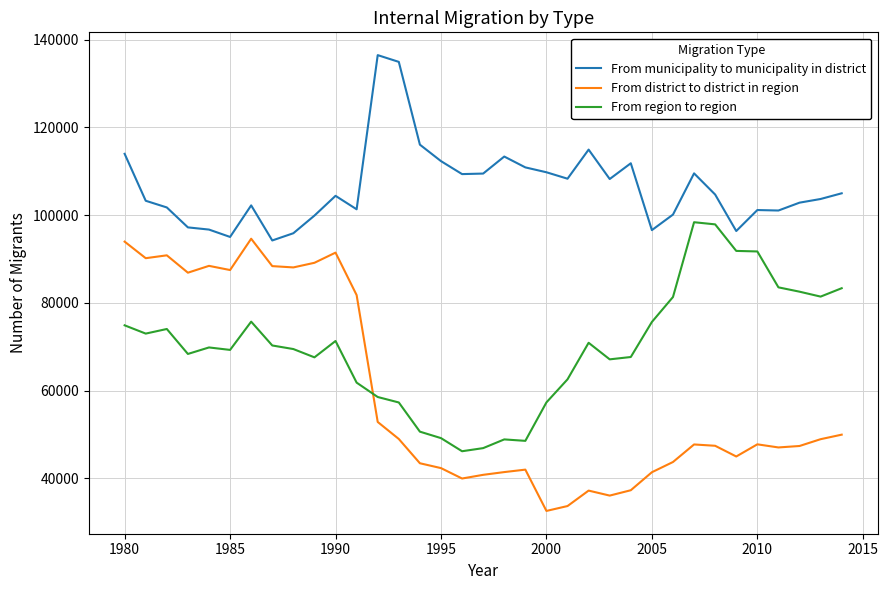

Which series has the widest spread of values?

From district to district in region